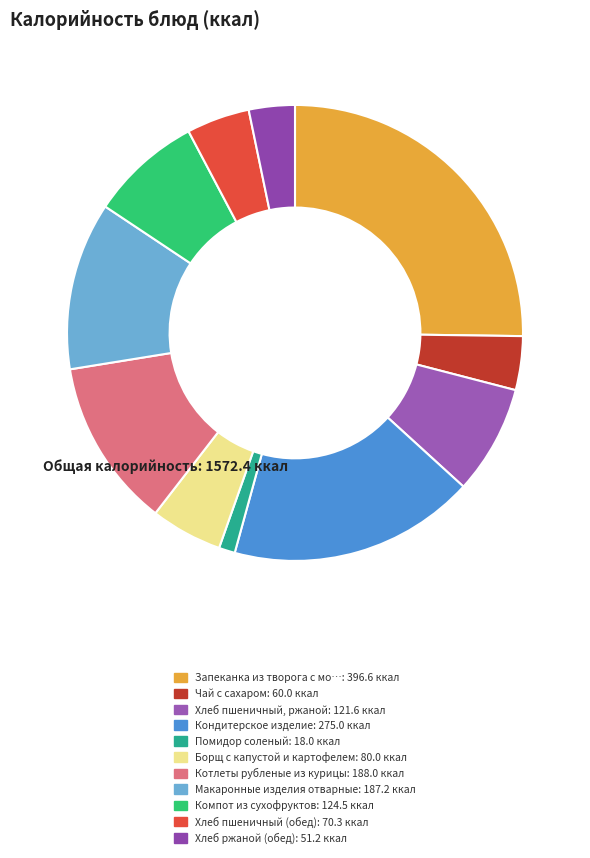

What is the smallest slice in the pie chart?

Помидор соленый